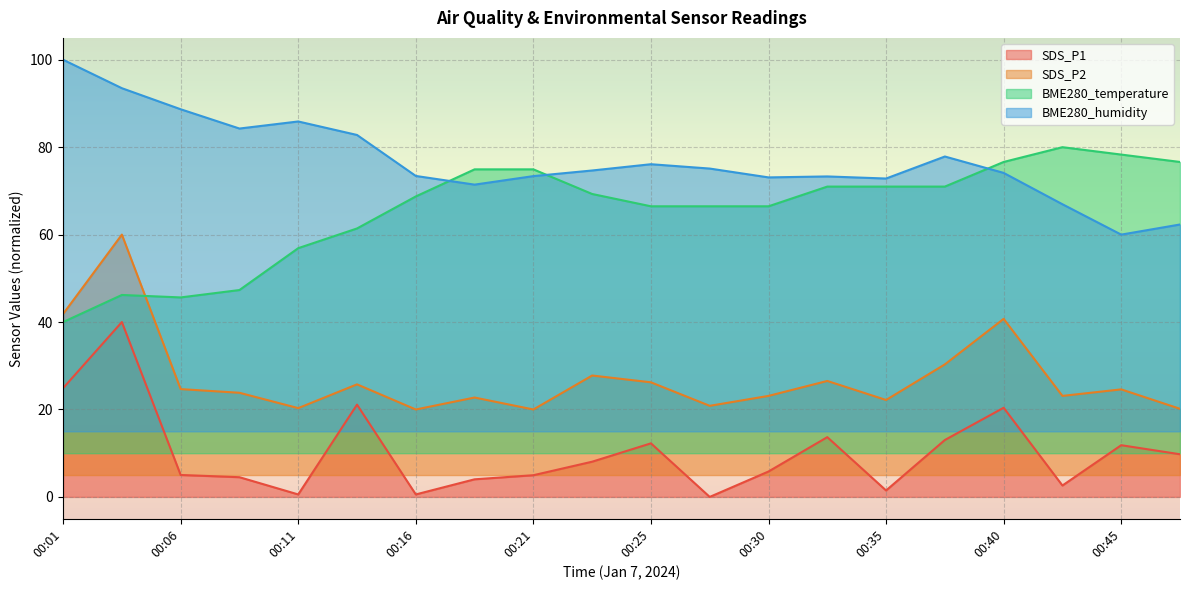

True or false: SDS_P2 has more than 1 points higher than both neighbors.

True